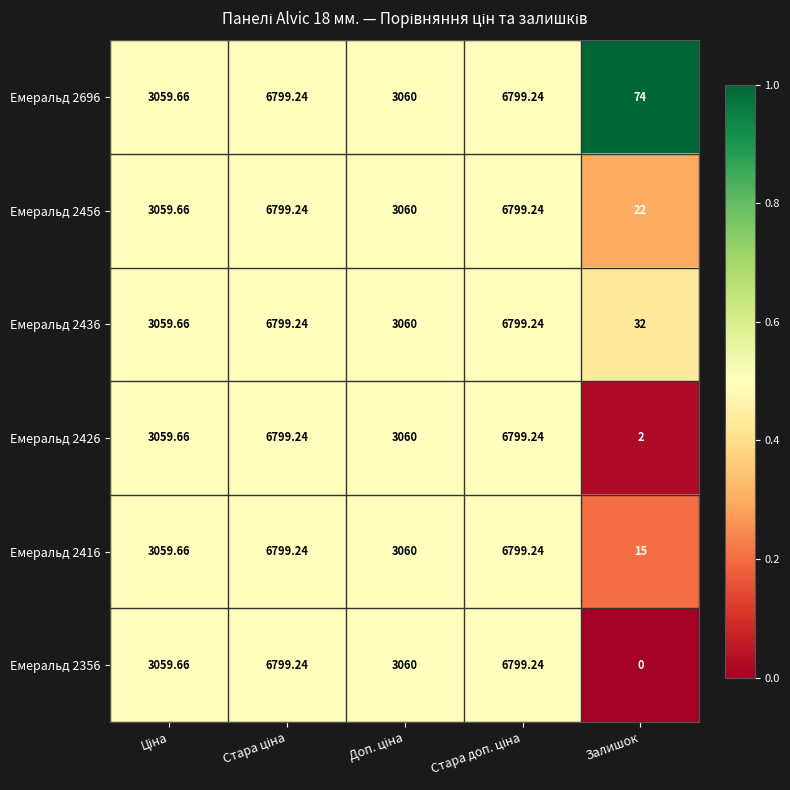

At how many categories does at least one series exceed 0?

5